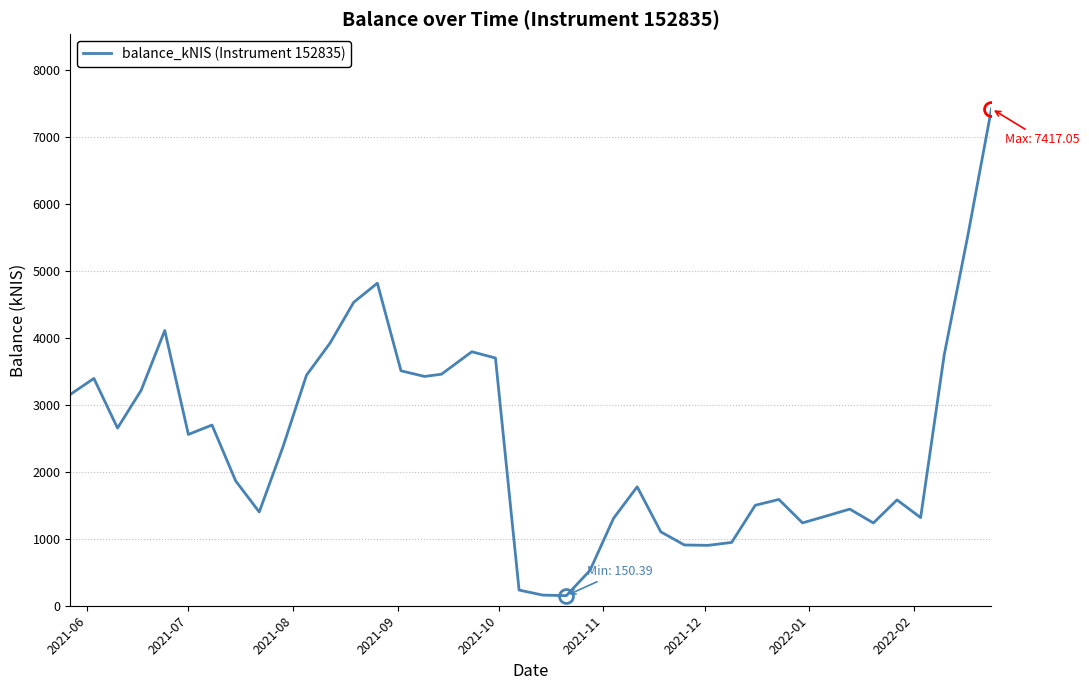

What is the difference between the maximum and minimum values?

7266.7